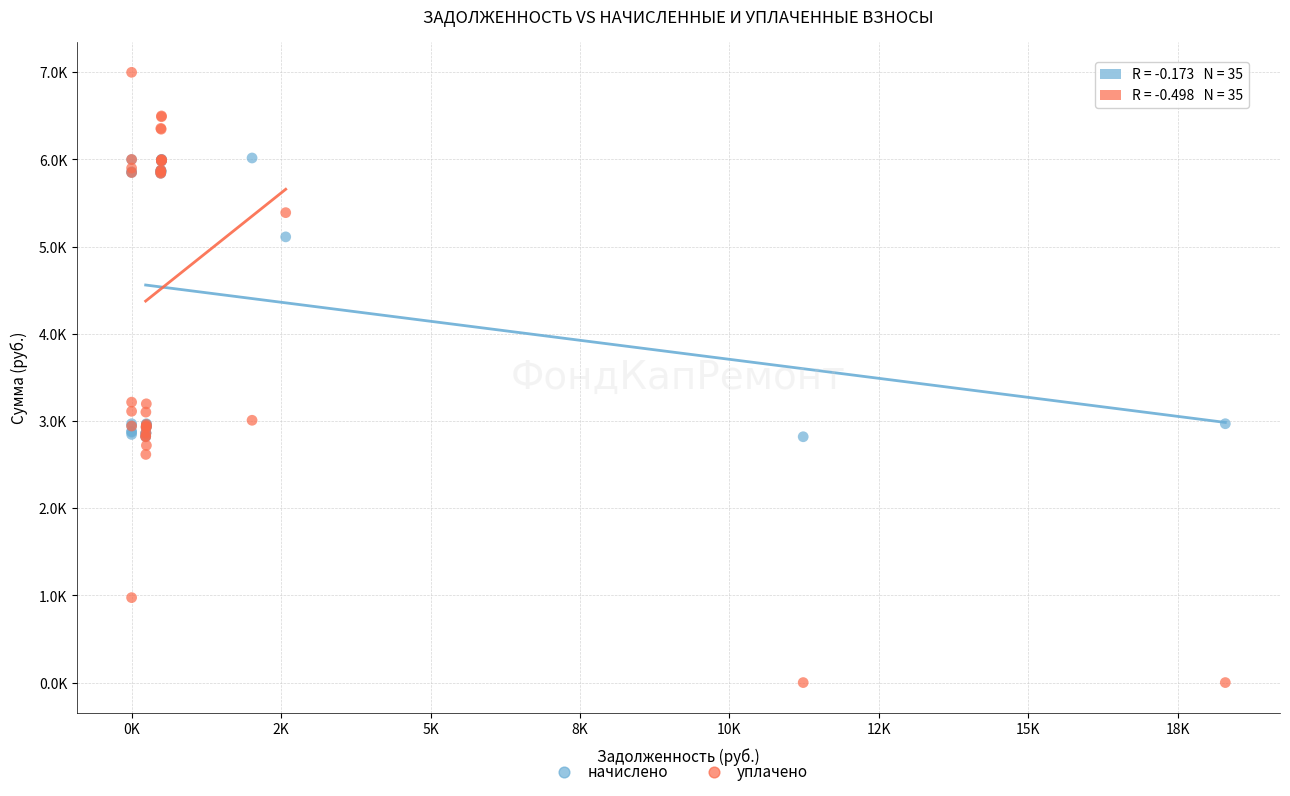

What are all the series names shown in the legend?

начислено, уплачено